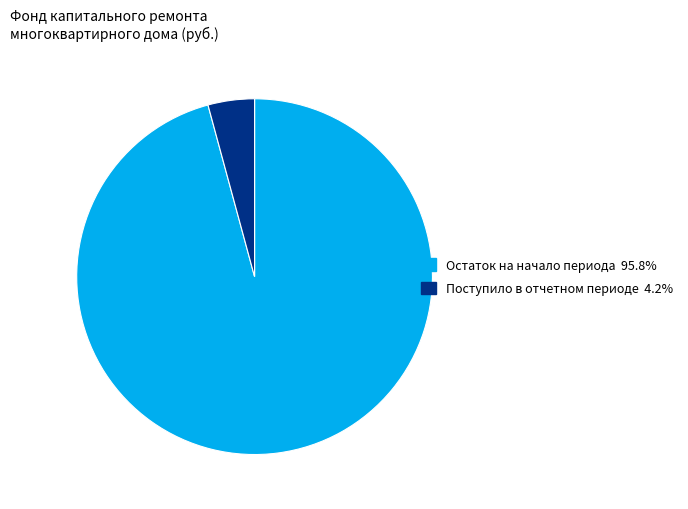

Is there any slice that represents more than half of the pie?

Yes